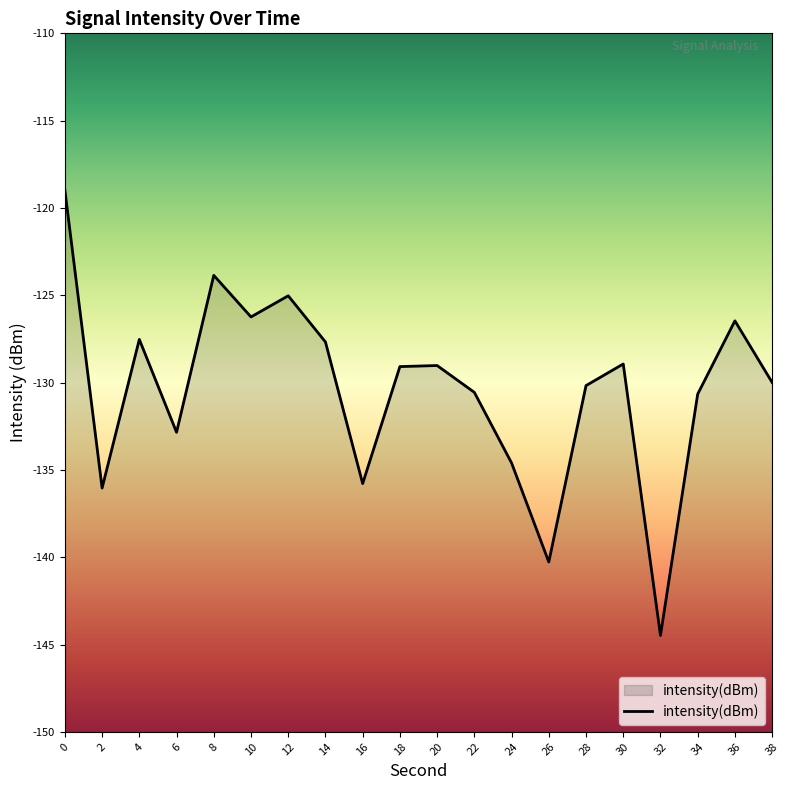

Rank the categories by value from highest to lowest.

0, 8, 12, 10, 36, 4, 14, 30, 20, 18, 38, 28, 22, 34, 6, 24, 16, 2, 26, 32